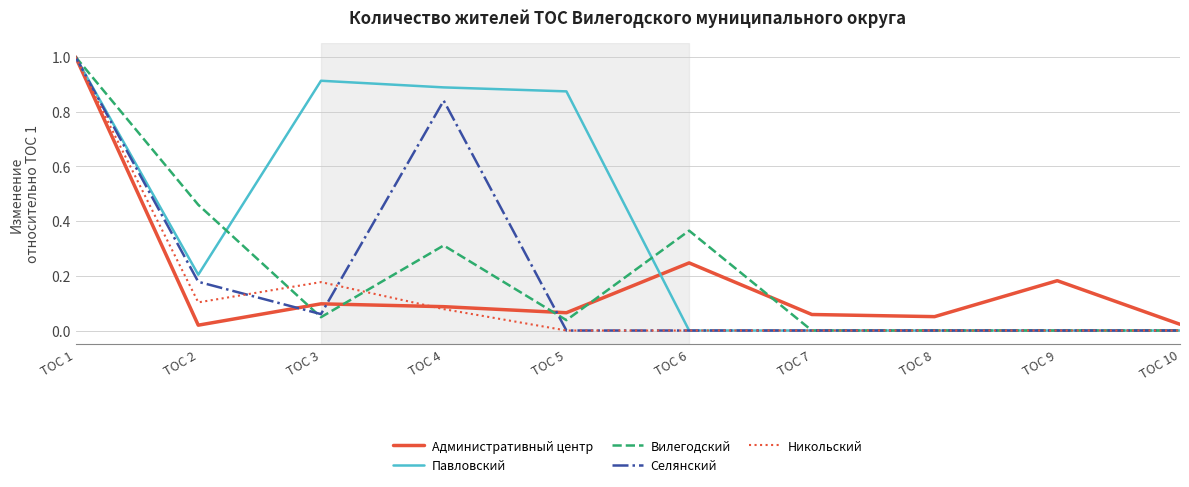

The Вилегодский series shows -0.5 at ТОС 7. True or false?

False